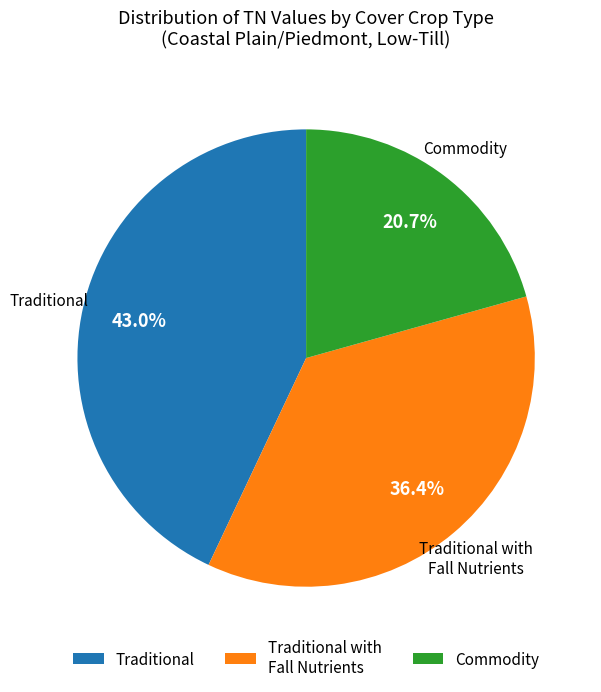

Combined, what portion of the pie is Commodity and Traditional?

63.6%